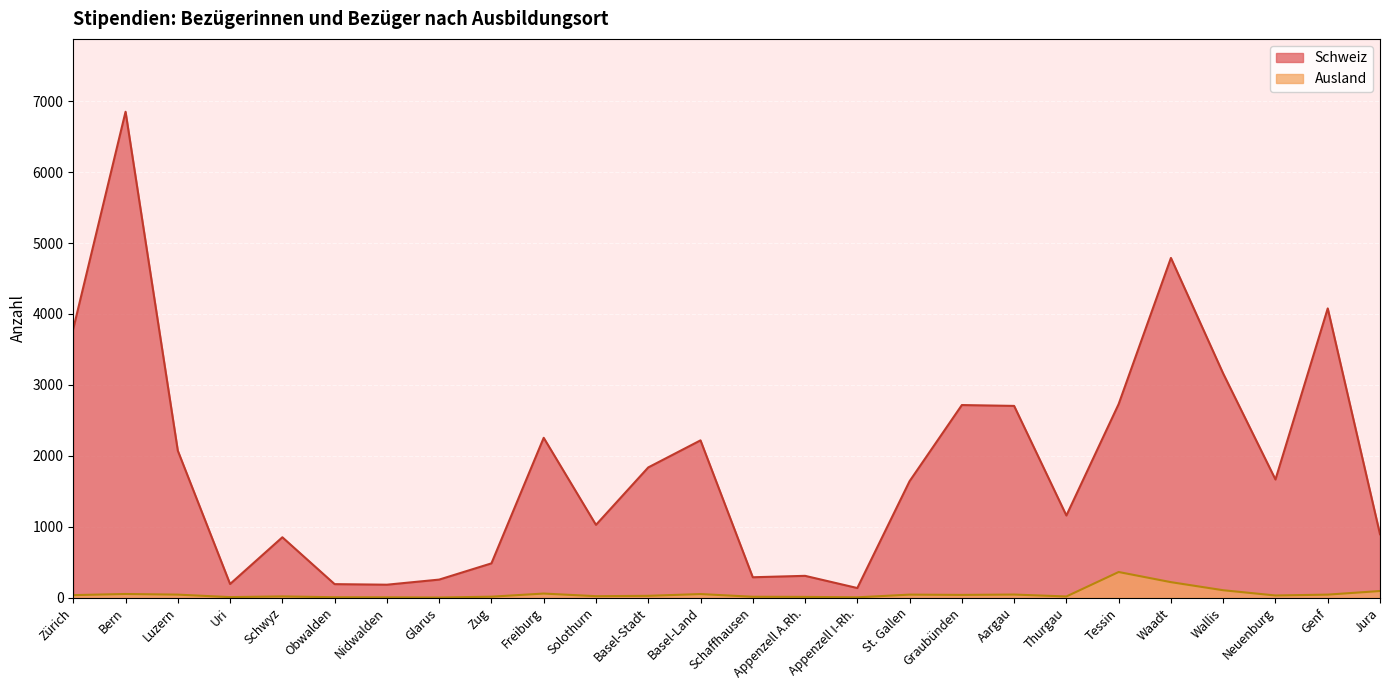

What position from the right is Bern?

25